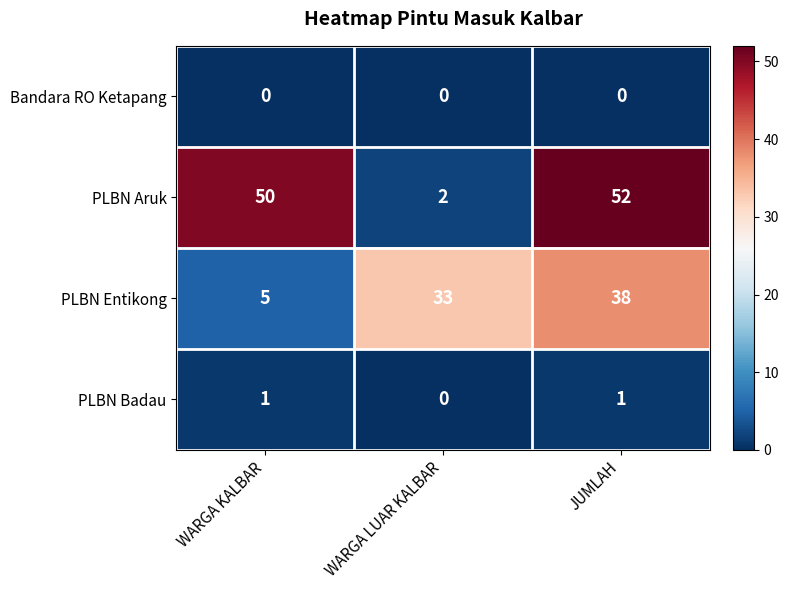

Reading left to right, list all the values displayed in this chart.

Bandara RO Ketapang: 0	0	0
PLBN Aruk: 50	2	52
PLBN Entikong: 5	33	38
PLBN Badau: 1	0	1